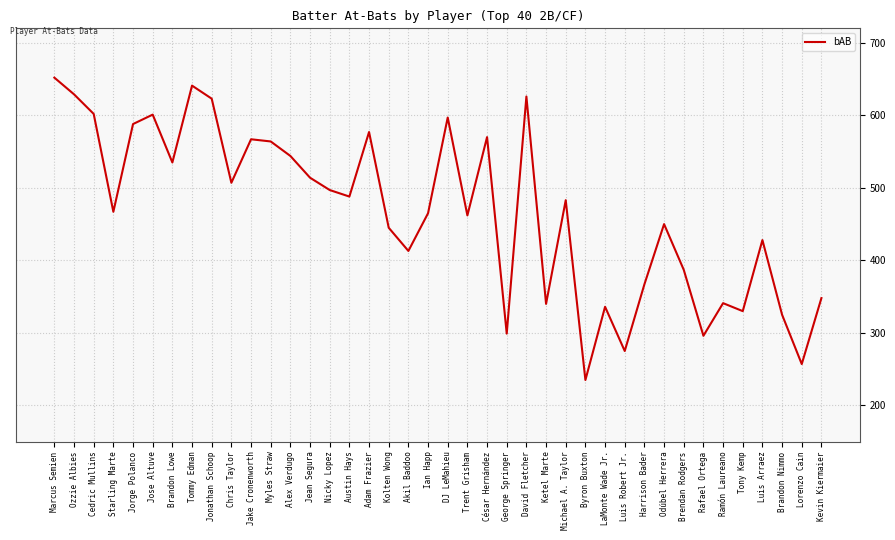

The chart shows a value of 535 at Brandon Lowe. True or false?

True